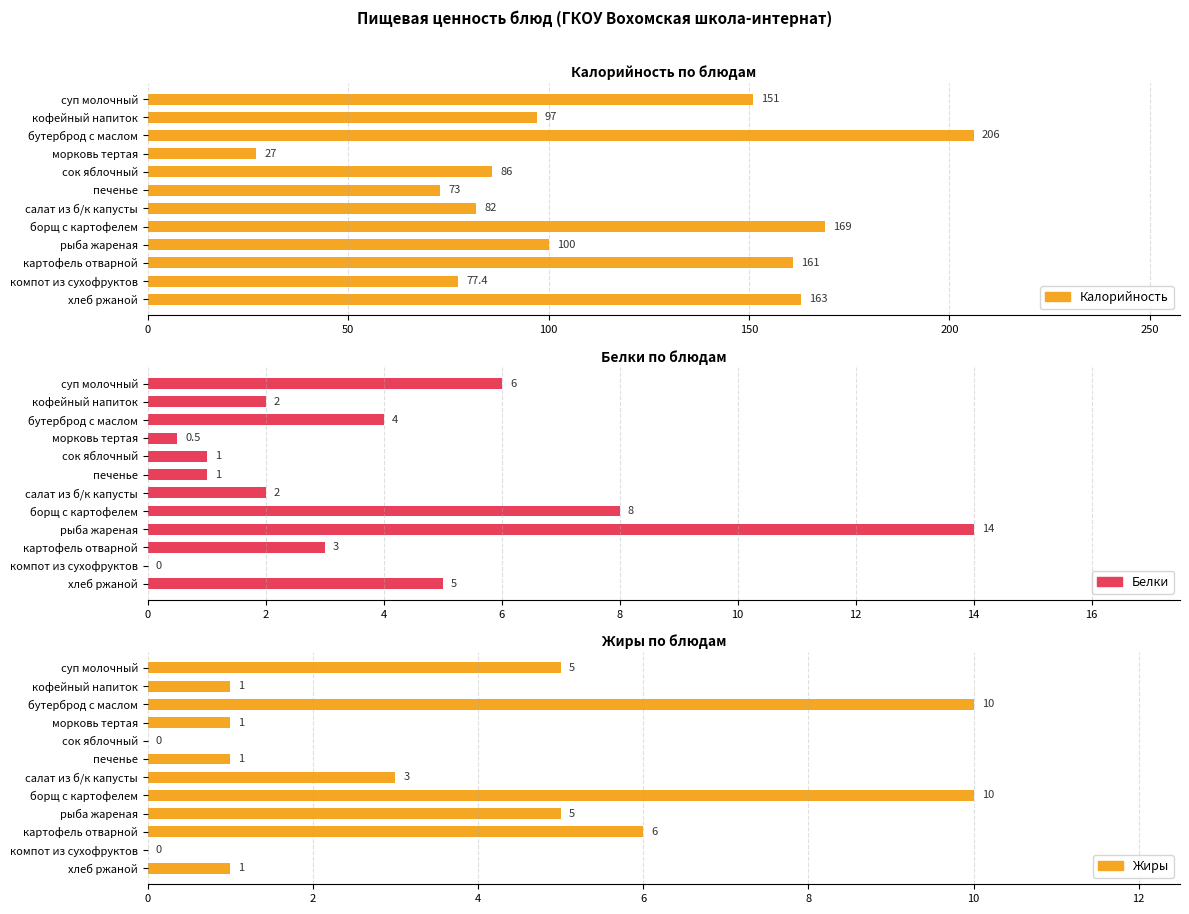

What are all the series names shown in the legend?

Калорийность, Белки, Жиры